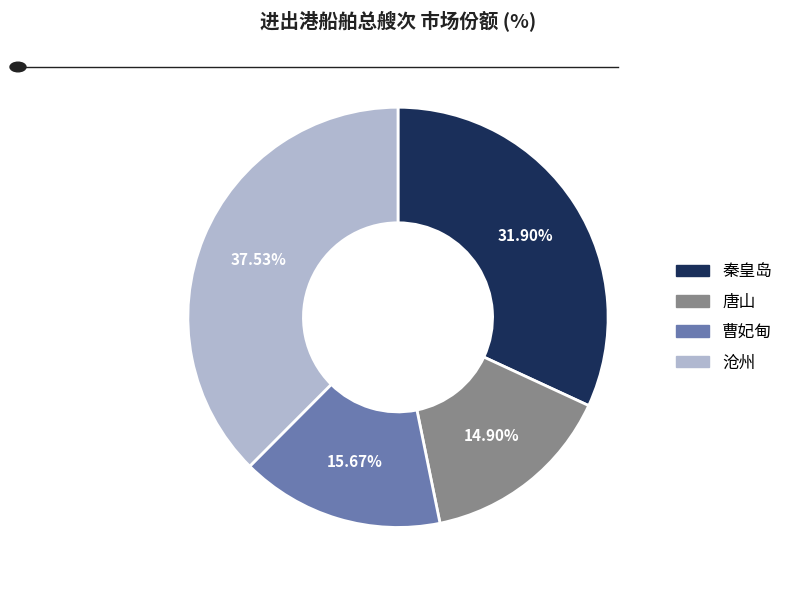

Is there any slice that represents more than half of the pie?

No